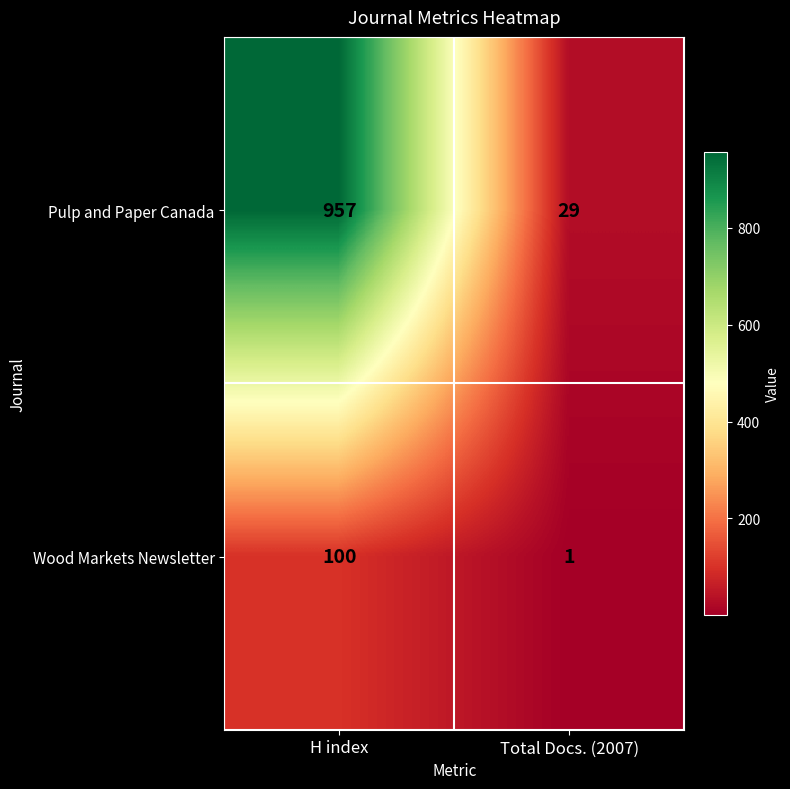

True or false: Wood Markets Newsletter has a value of 1 at Total Docs. (2007).

True